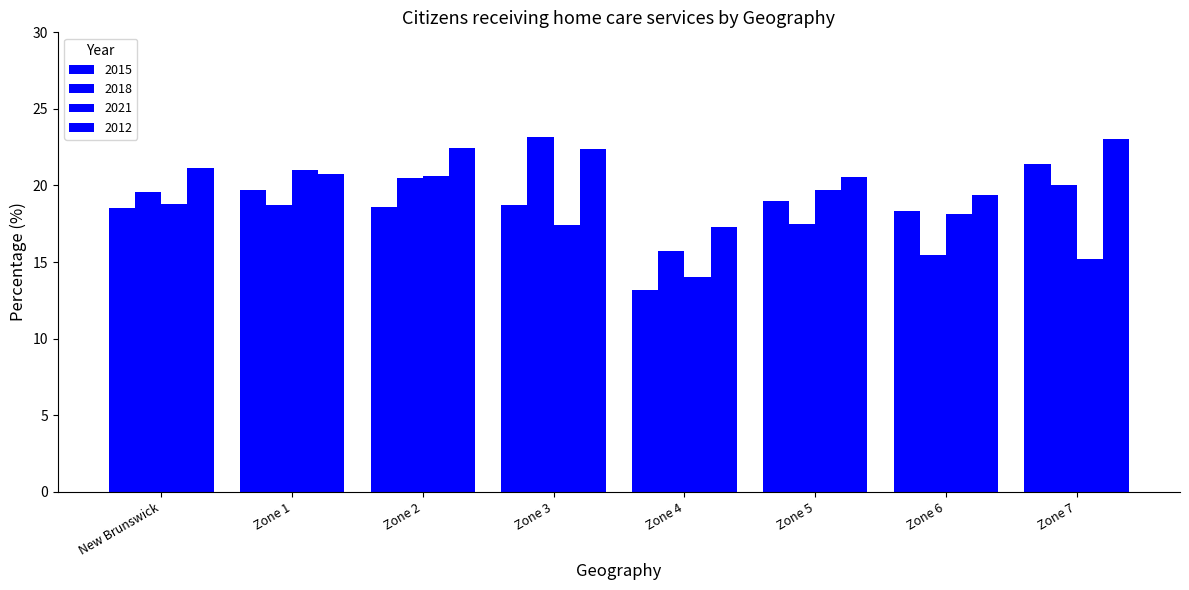

Which series has the widest spread of values?

2015